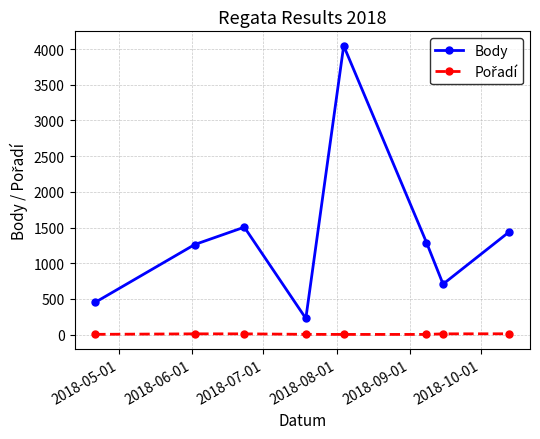

What is the lowest value of the Body series?

226